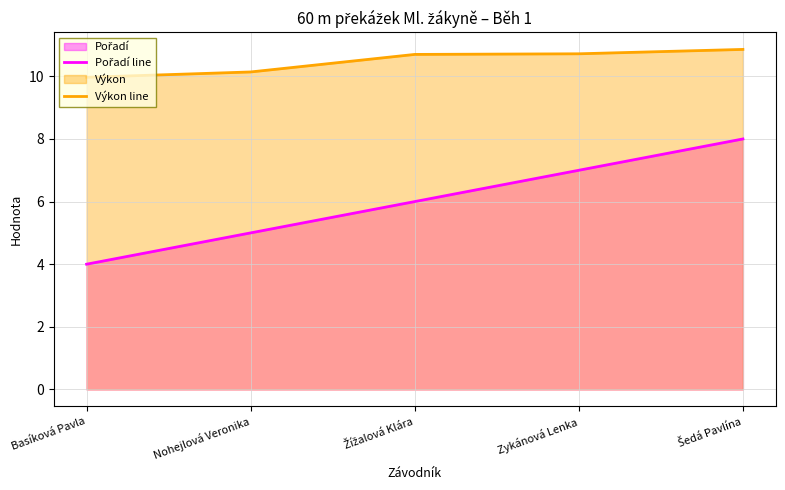

Does the chart have visible grid lines?

Yes